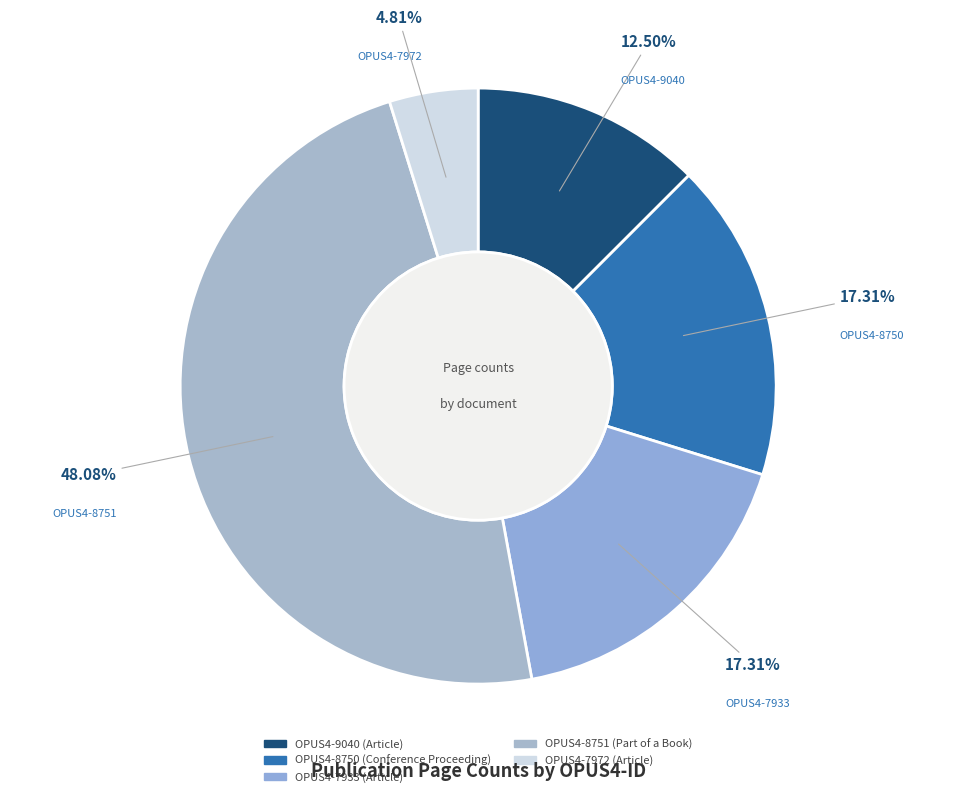

Does OPUS4-7972 account for over 50% of the chart?

No